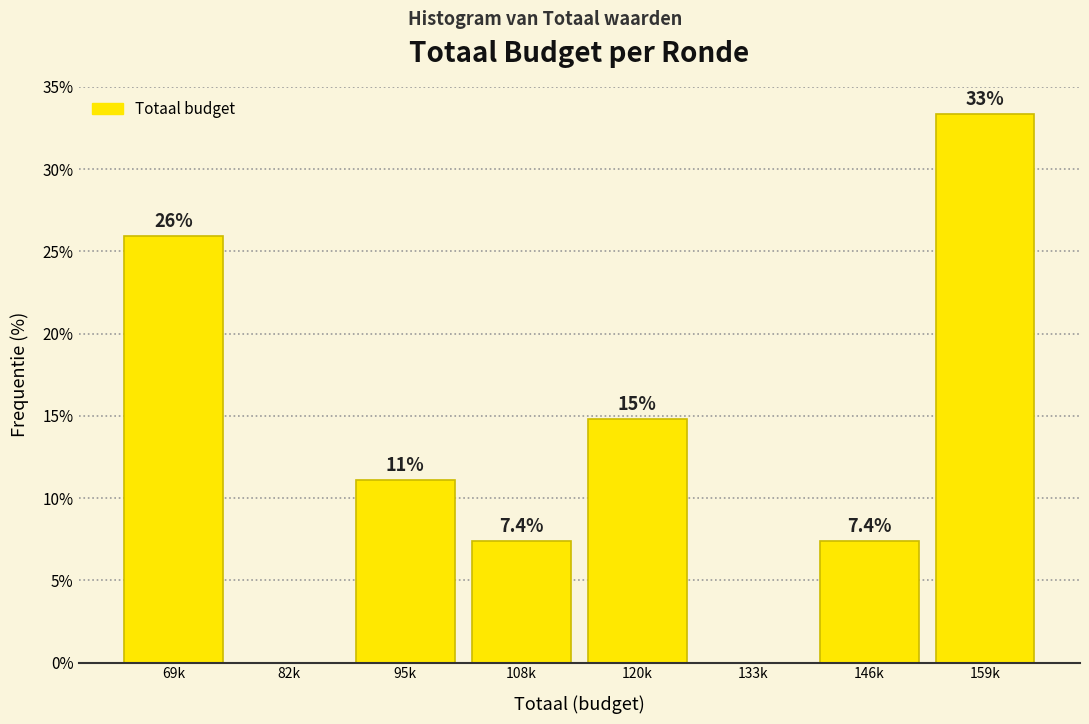

Reading left to right, extract all data points from this chart.

69k=25.9	82k=0.0	95k=11.1	108k=7.4	120k=14.8	133k=0.0	146k=7.4	159k=33.3